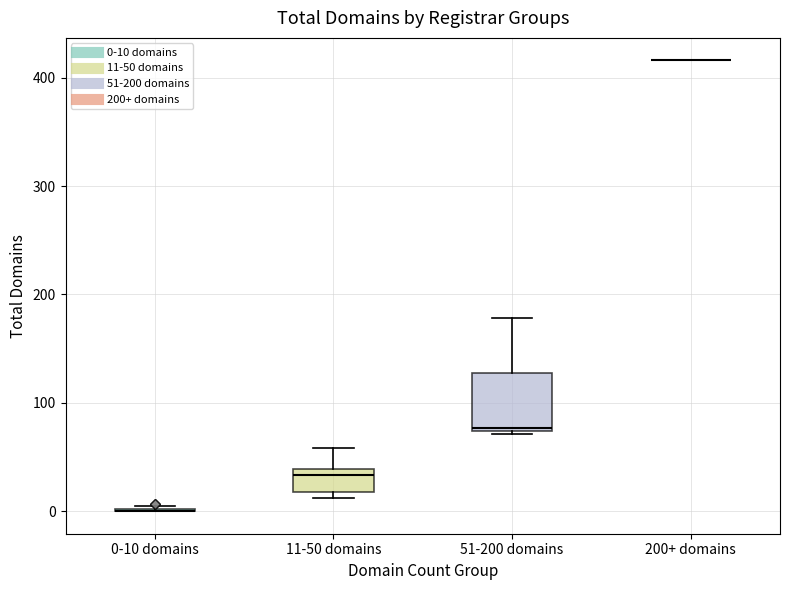

Reading left to right, read every box against the y-axis: the position of its median line, the range the box covers, and the ends of its whiskers. The values are not printed on the chart, so give them approximately, as read against the axis.

0-10 domains: box collapsed to a line at 0, whiskers 0 to 10
11-50 domains: median 30, box 20 to 40, whiskers 10 to 60
51-200 domains: median 80, box 70 to 130, whiskers 70 to 180
200+ domains: box collapsed to a line at 420, whiskers 420 to 420